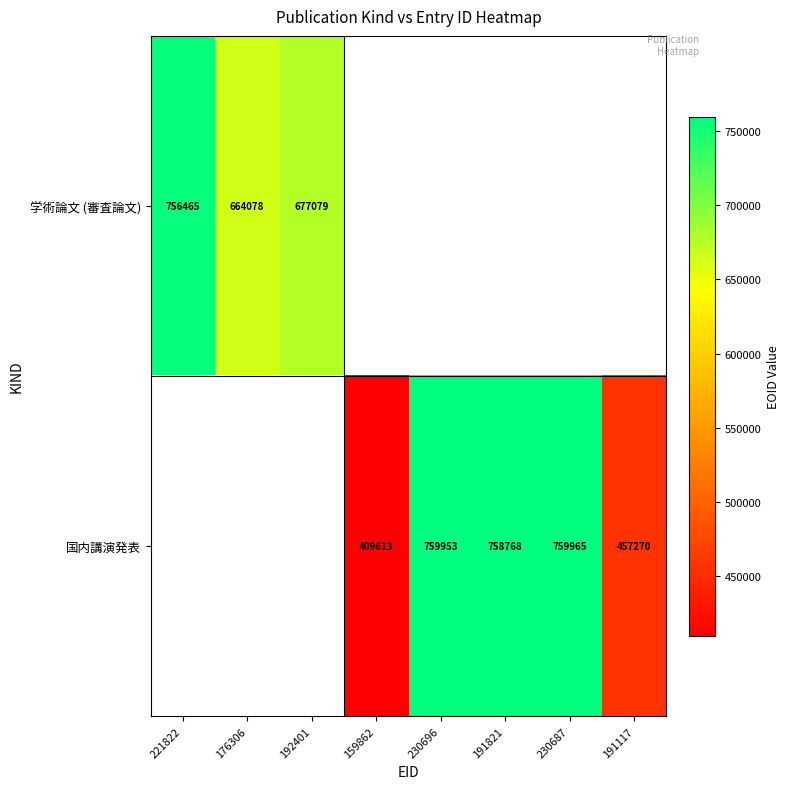

Is it true that 国内講演発表 equals 1217852.1 at 230696?

False